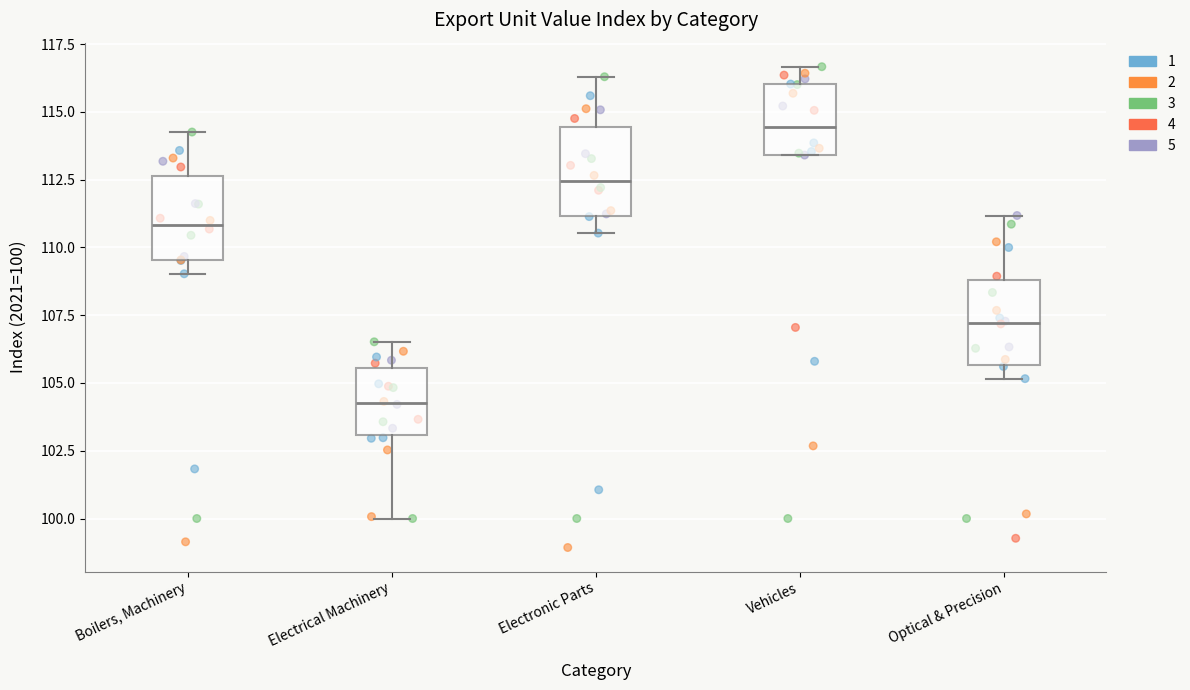

Reading left to right, read every box against the y-axis: the position of its median line, the range the box covers, and the ends of its whiskers. The values are not printed on the chart, so give them approximately, as read against the axis.

Boilers, Machinery: median 111.0, box 109.5 to 112.5, whiskers 109.0 to 114.5
Electrical Machinery: median 104.5, box 103.0 to 105.5, whiskers 100.0 to 106.5
Electronic Parts: median 112.5, box 111.0 to 114.5, whiskers 110.5 to 116.5
Vehicles: median 114.5, box 113.5 to 116.0, whiskers 113.5 to 116.5
Optical & Precision: median 107.0, box 105.5 to 109.0, whiskers 105.0 to 111.0